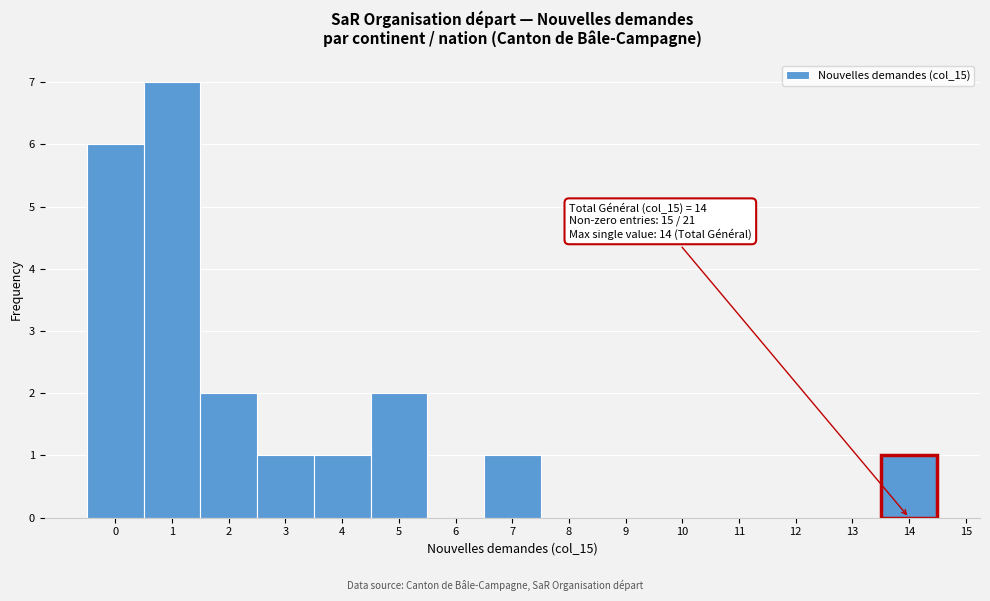

Over which range of the x-axis is the bar tallest?

0.5 to 1.5